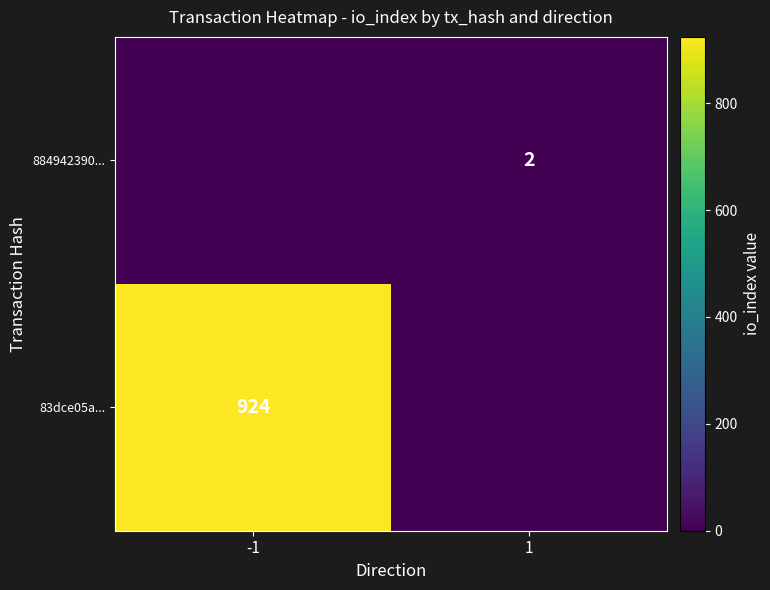

Is it true that 83dce05a... equals 1606 at -1?

False